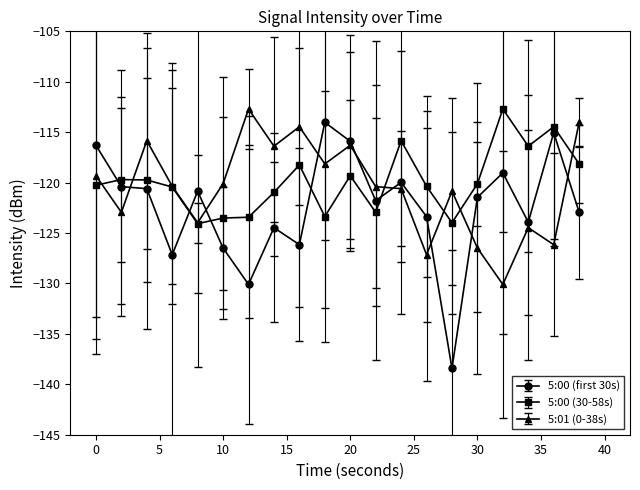

Reading left to right, list all the values displayed in this chart.

5:00 (first 30s): -116.3	-120.4	-120.6	-127.2	-120.8	-126.5	-130.1	-124.5	-126.2	-114.0	-115.9	-121.8	-120.0	-123.4	-138.4	-121.5	-119.0	-123.9	-115.1	-122.9
5:00 (30-58s): -120.3	-119.7	-119.7	-120.4	-124.1	-123.5	-123.4	-121.0	-118.2	-123.4	-119.3	-122.9	-115.8	-120.4	-124.0	-120.1	-112.7	-116.4	-114.5	-118.1
5:01 (0-38s): -119.3	-122.9	-115.8	-120.4	-124.0	-120.1	-112.7	-116.4	-114.5	-118.1	-116.3	-120.4	-120.6	-127.2	-120.8	-126.5	-130.1	-124.5	-126.2	-114.0